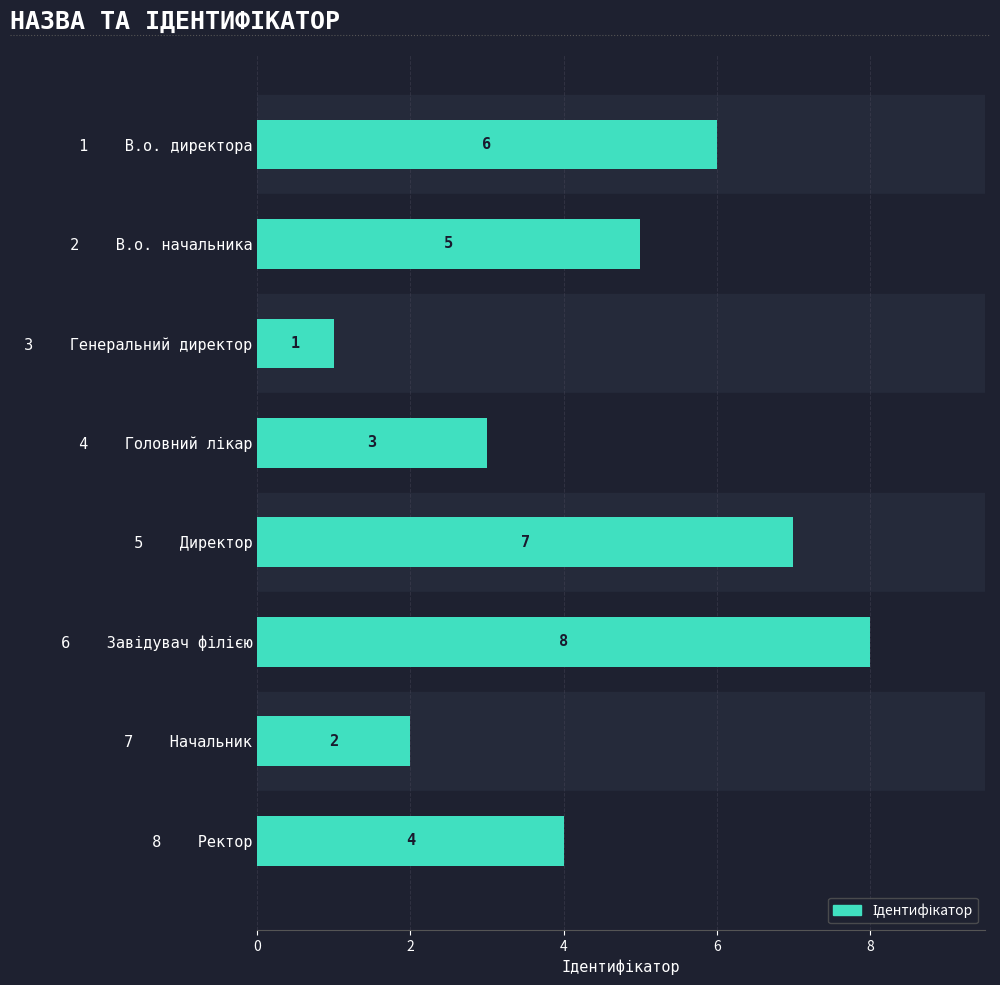

Reading top to bottom, list all the values displayed in this chart.

6	5	1	3	7	8	2	4